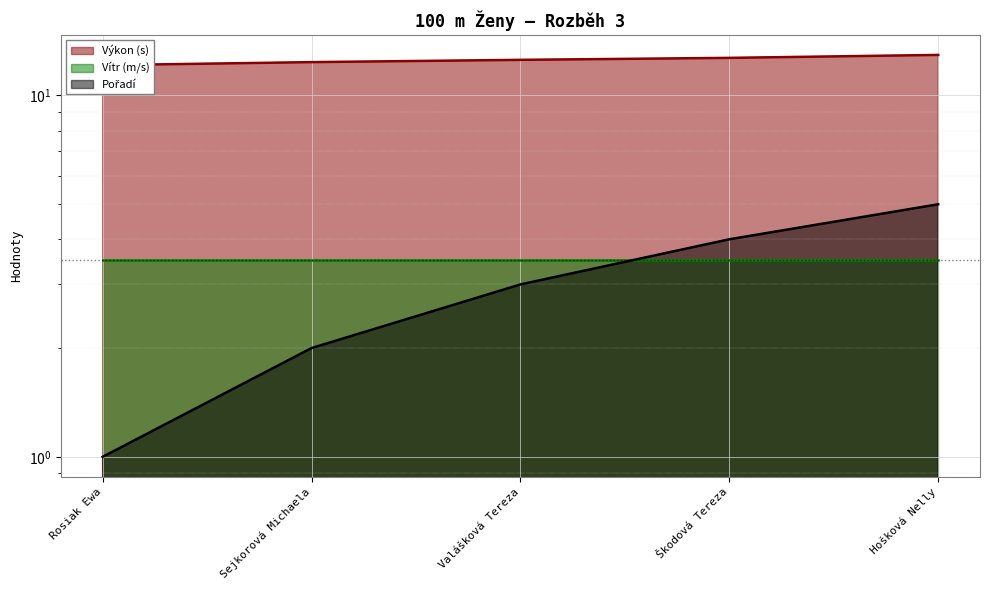

What is the spread (max minus min) of values at Škodová Tereza?

8.7